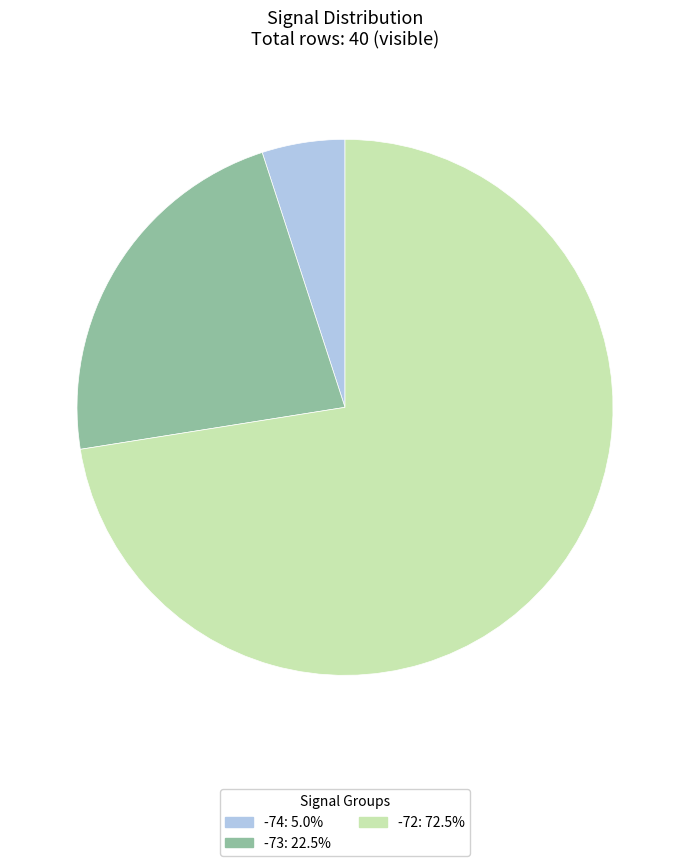

Is there any slice that represents more than half of the pie?

Yes